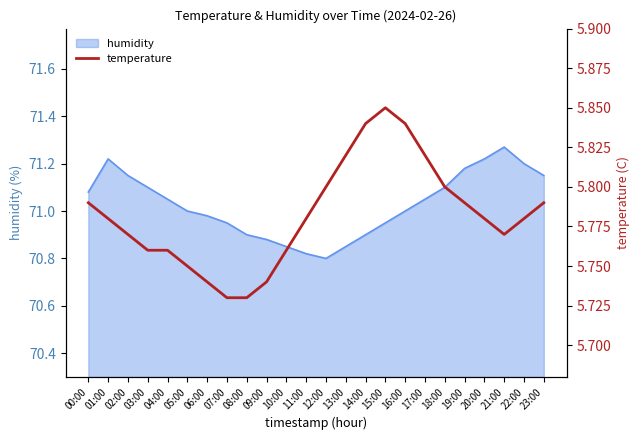

The humidity series shows 28.0 at 10:00. True or false?

False